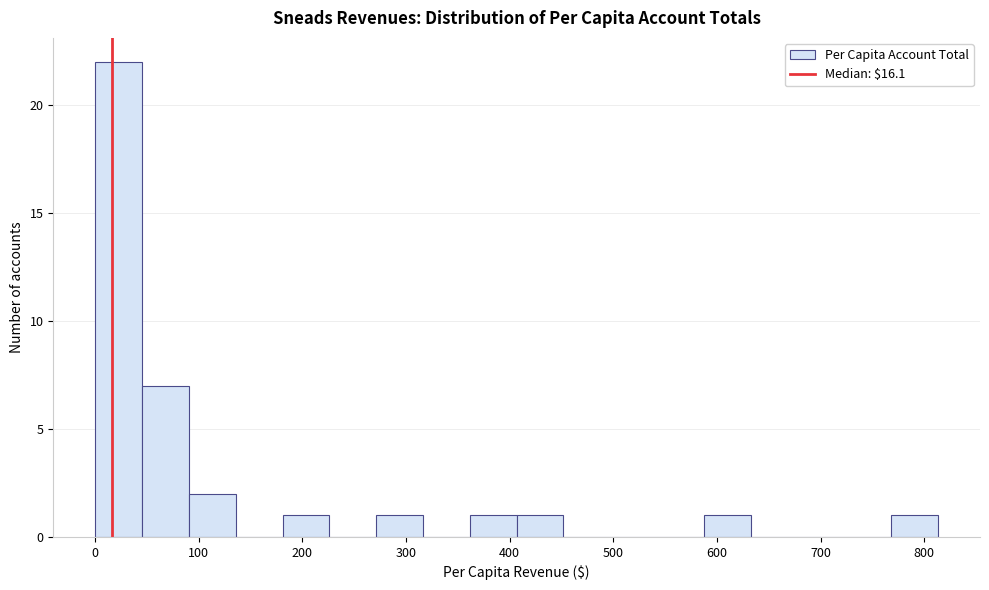

How tall is the bar that spans 90 to 140 on the x-axis? Neither the bar edges nor the heights are printed on the chart, so give them approximately, as read against the axes.

2